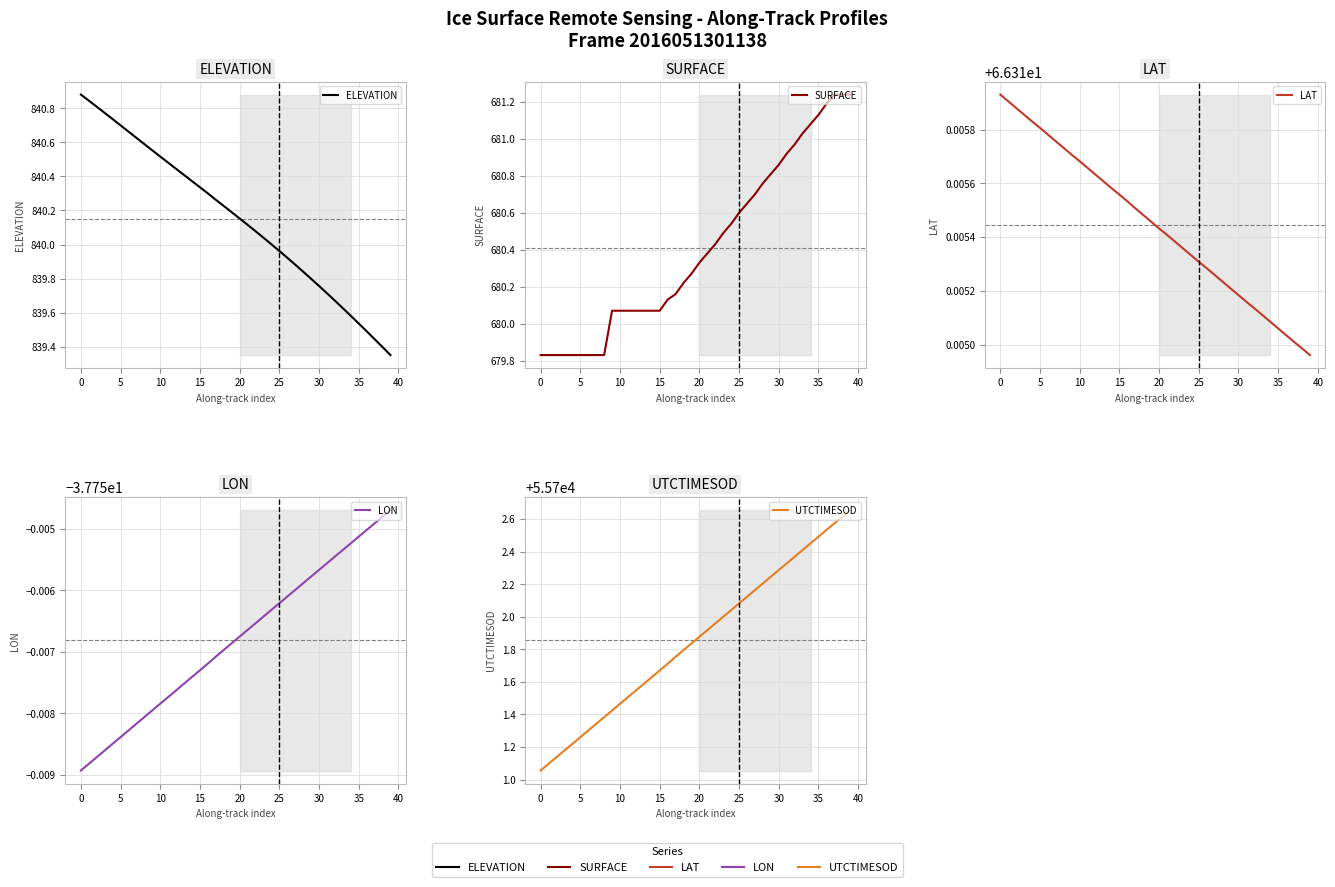

Is it true that ELEVATION equals 840.2 at 20?

True